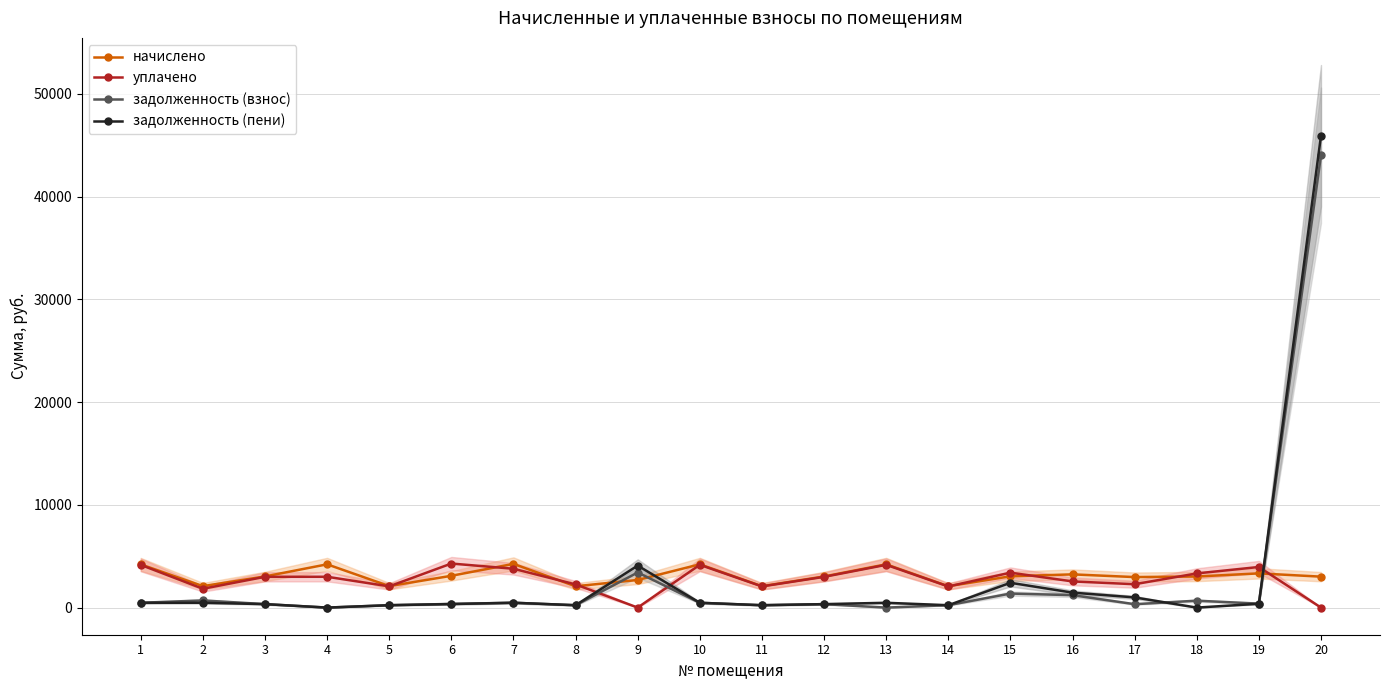

The уплачено series shows 1491.7 at 15. True or false?

False